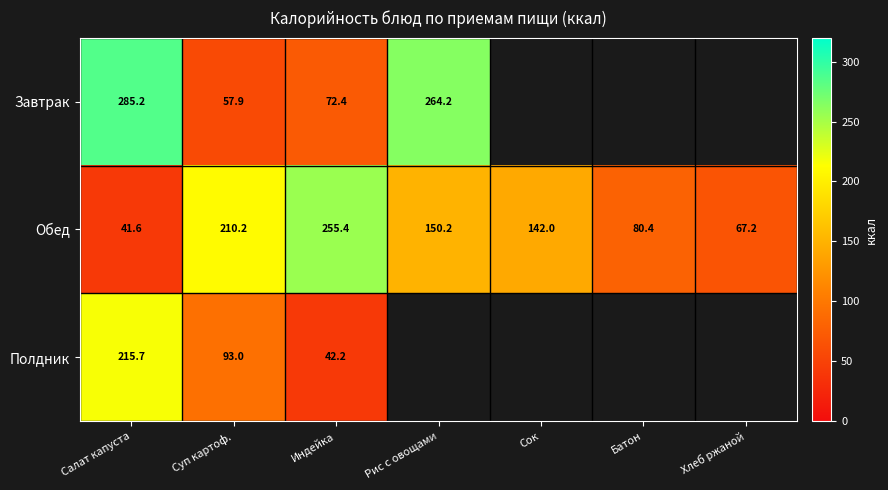

What is the minimum value shown in the chart?

41.6